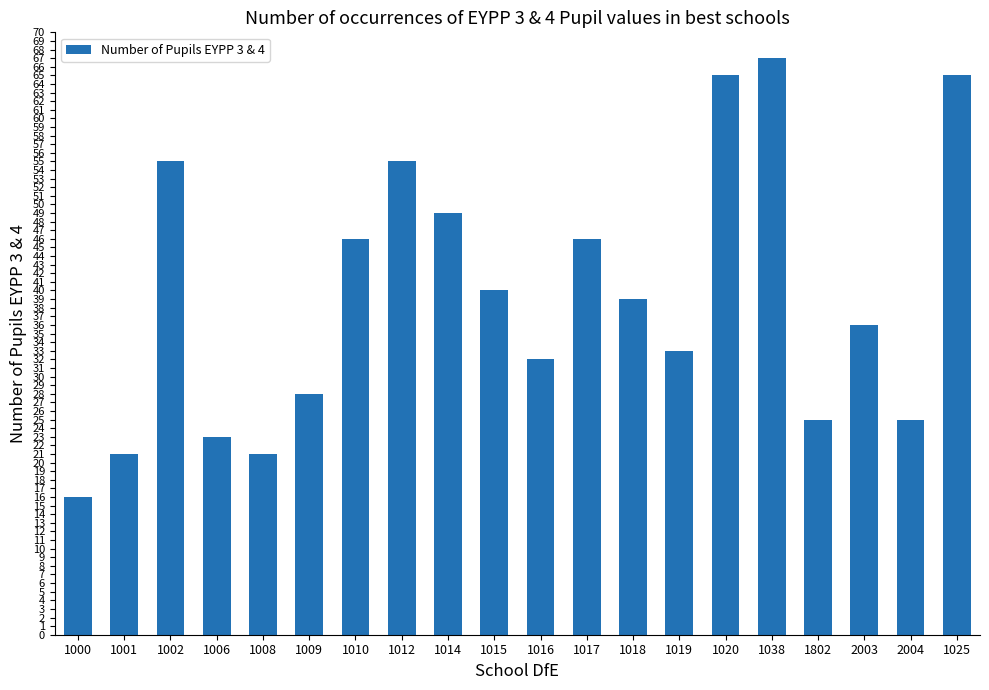

Is it true that the value at 1018 is 66?

False